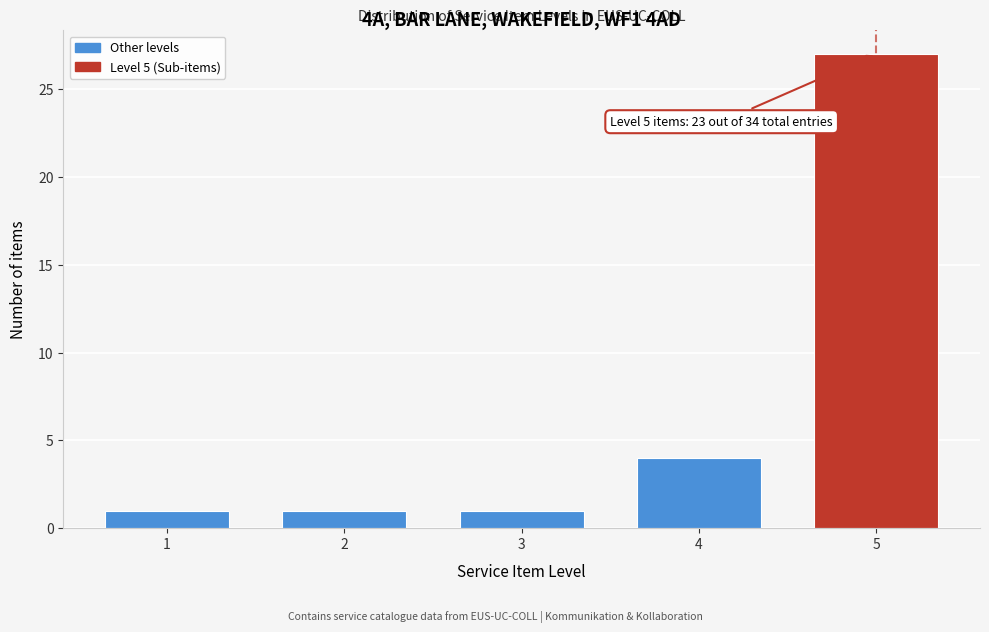

Reading right to left, transcribe all the data shown in this chart.

5=27	4=4	3=1	2=1	1=1